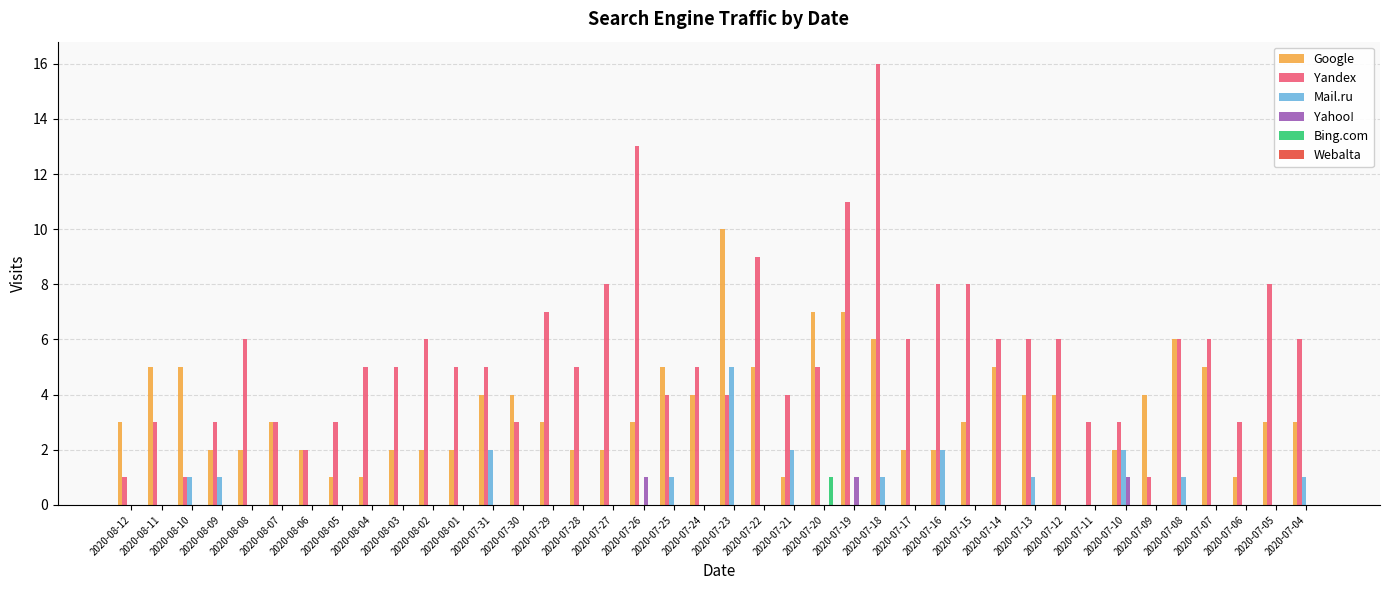

The Yahoo! series shows 1 at 2020-07-26. True or false?

True